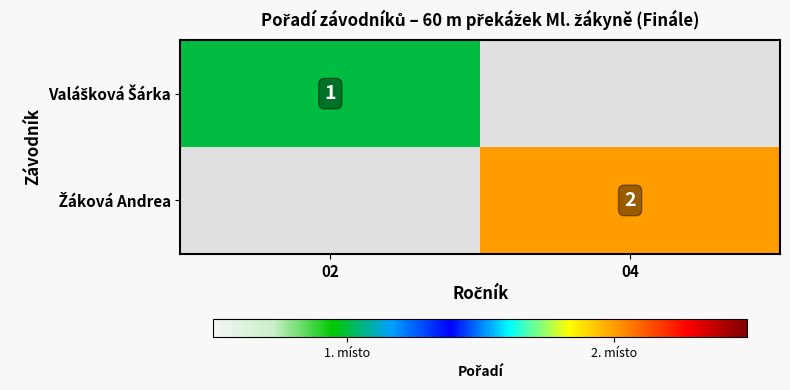

List the labels in order of Valášková Šárka value, smallest first.

04, 02